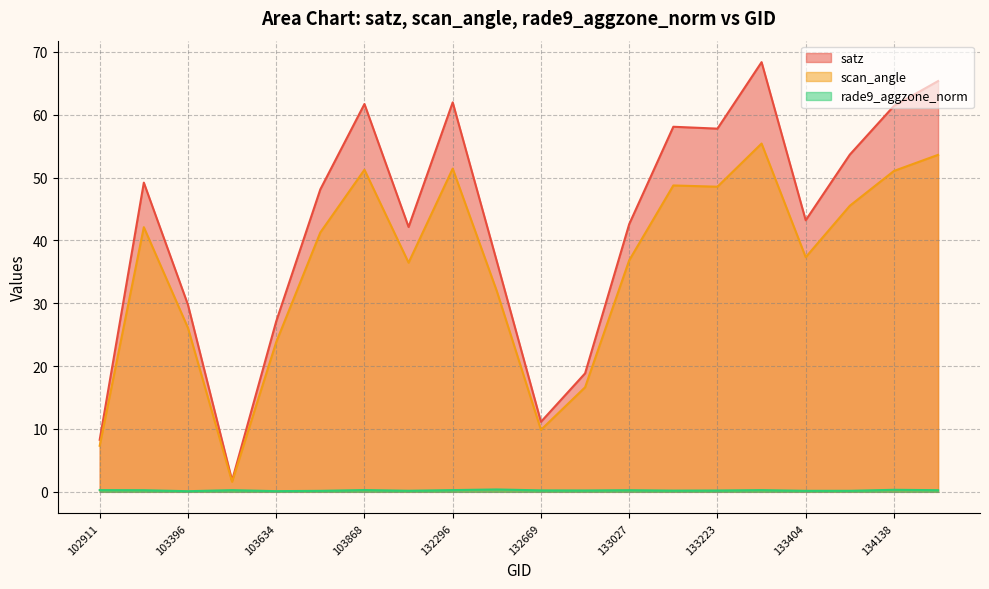

Between 132847 and 134308, which is larger?

134308